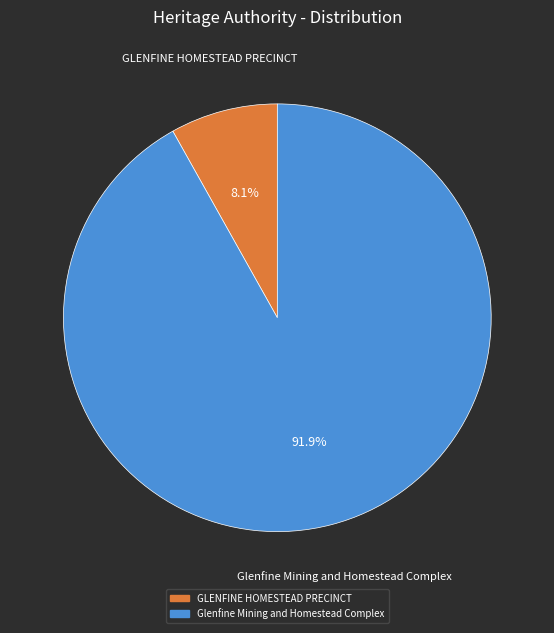

Do Glenfine Mining and Homestead Complex and GLENFINE HOMESTEAD PRECINCT together represent more than half of the pie?

Yes